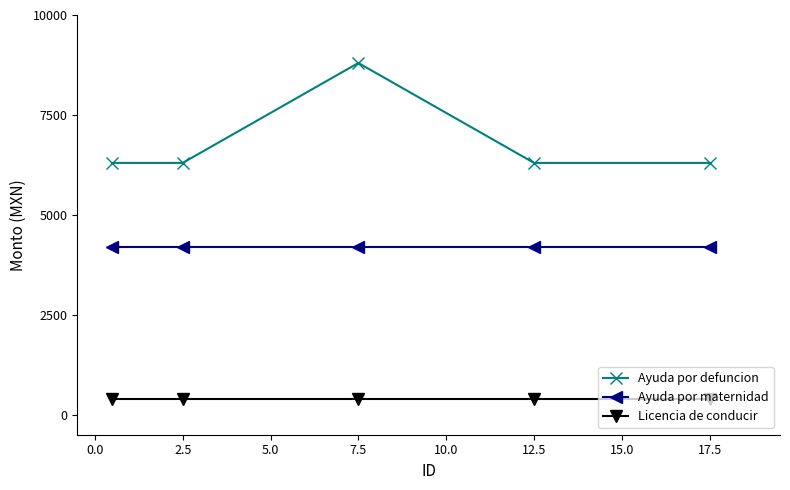

What is the lowest value of the Ayuda por defuncion series?

6300